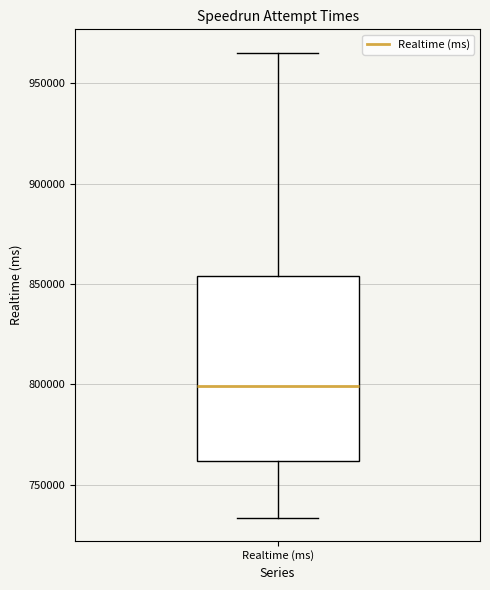

Where is the lower edge of the box for Realtime (ms) on the y-axis? The values are not printed on the chart, so give them approximately, as read against the axis.

760000